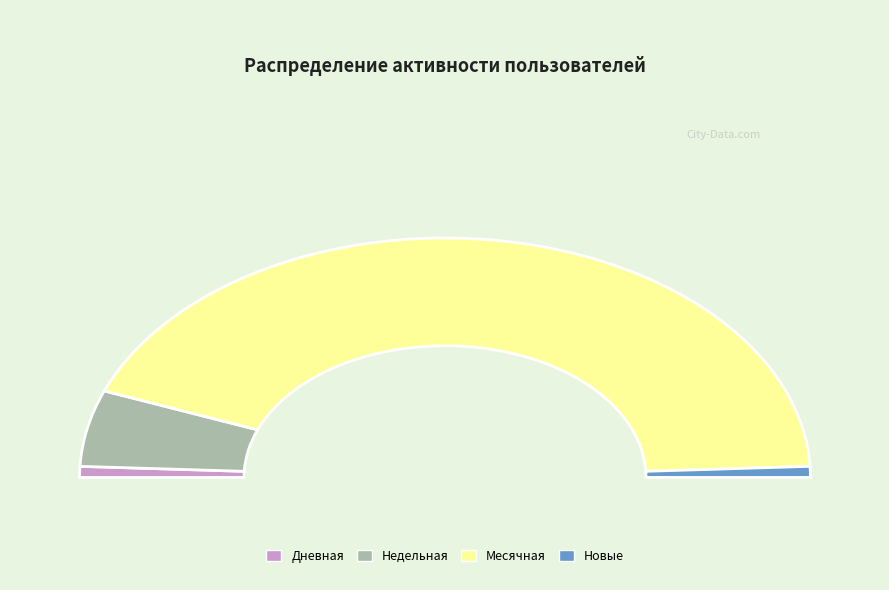

Which category accounts for the majority?

Месячная